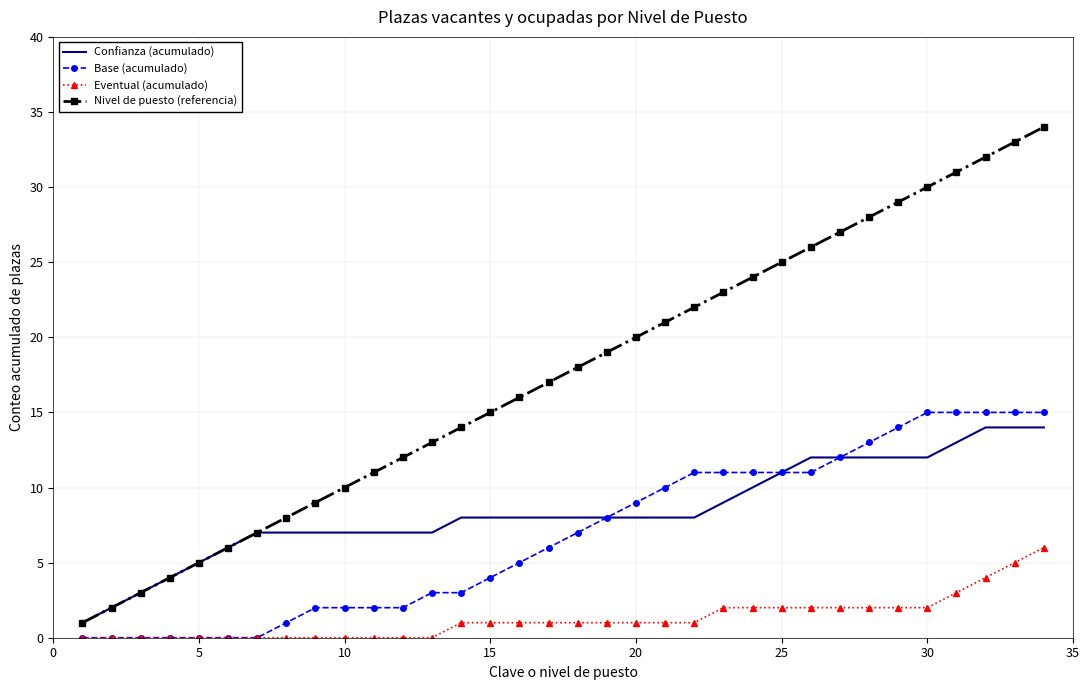

Which series has the largest range (max minus min)?

Nivel de puesto (referencia)